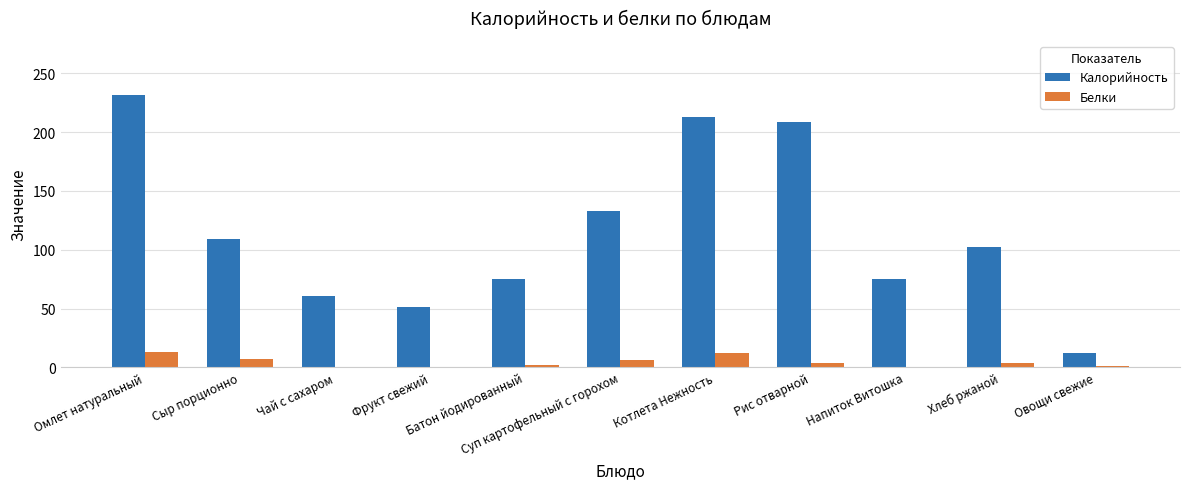

Which series has the largest total across all categories?

Калорийность